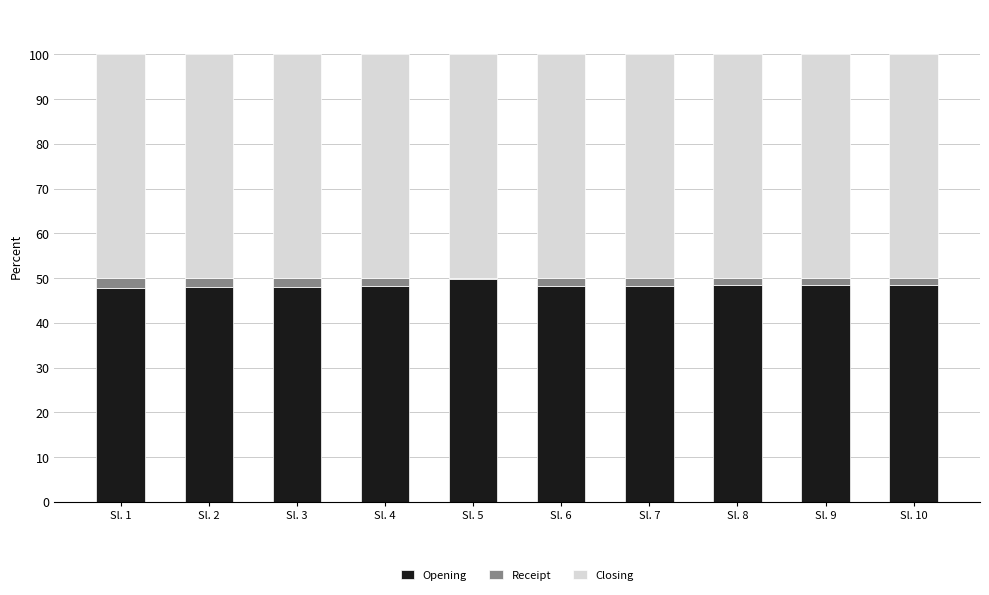

What is the sum of all Opening values?

484.0